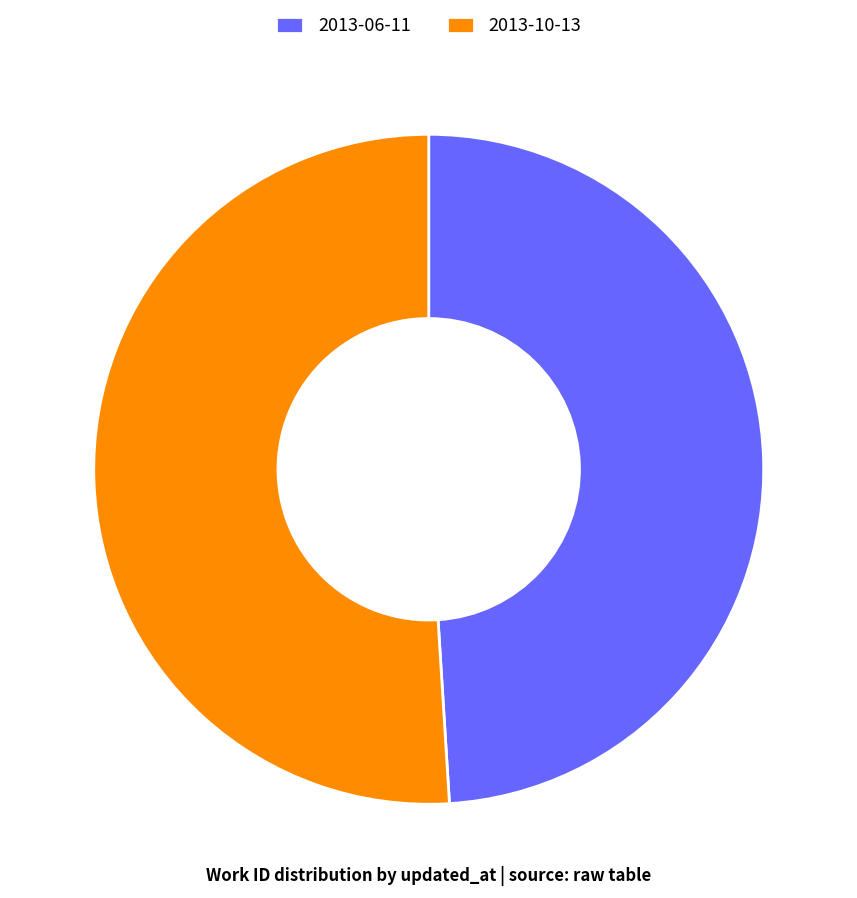

Between 2013-06-11 and 2013-10-13, which is larger?

2013-10-13